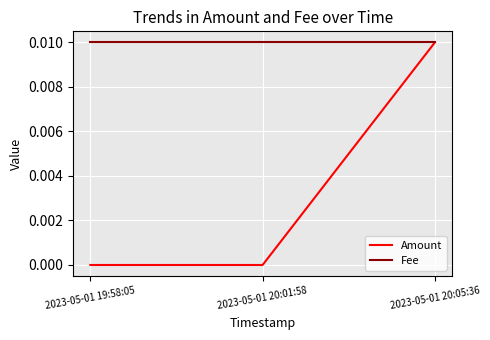

Which series has the largest total across all categories?

Fee